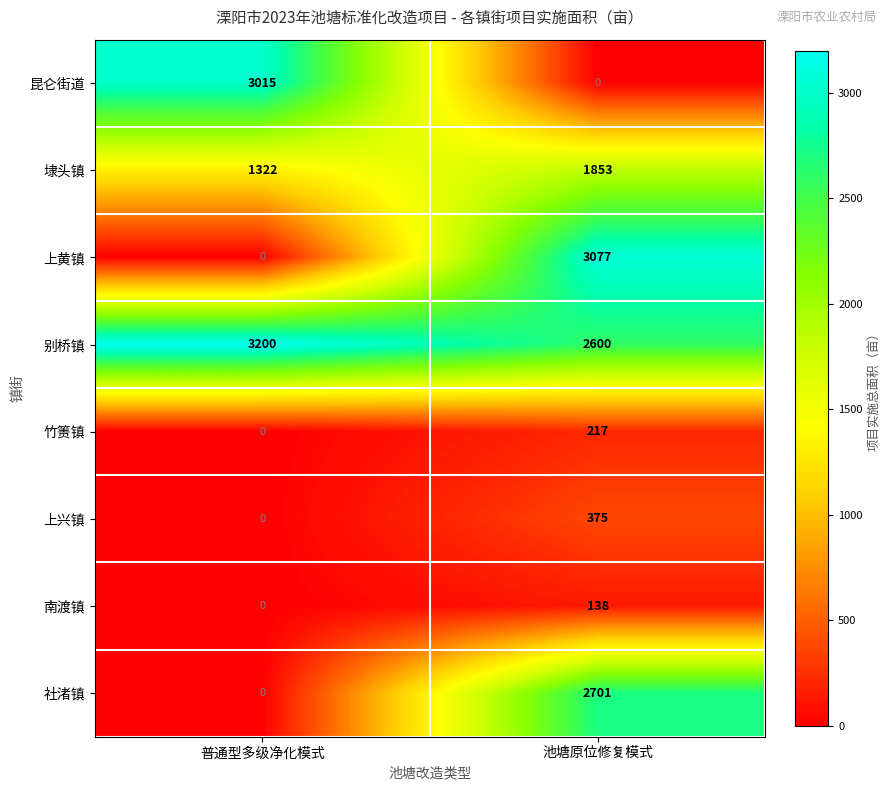

Rank the categories by 别桥镇 value from lowest to highest.

池塘原位修复模式, 普通型多级净化模式